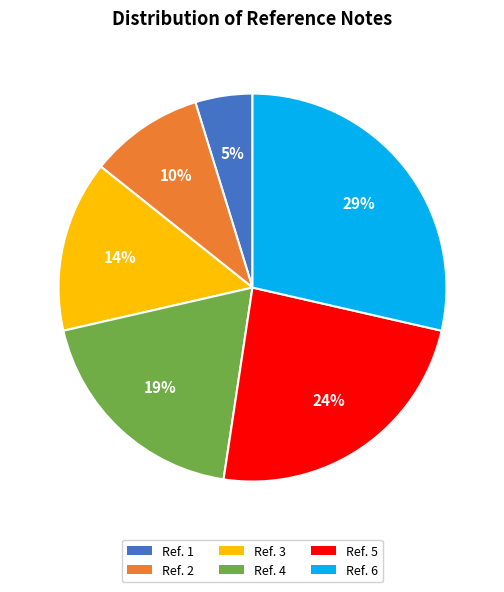

Is the sum of Ref. 6 and Ref. 5 greater than half?

Yes